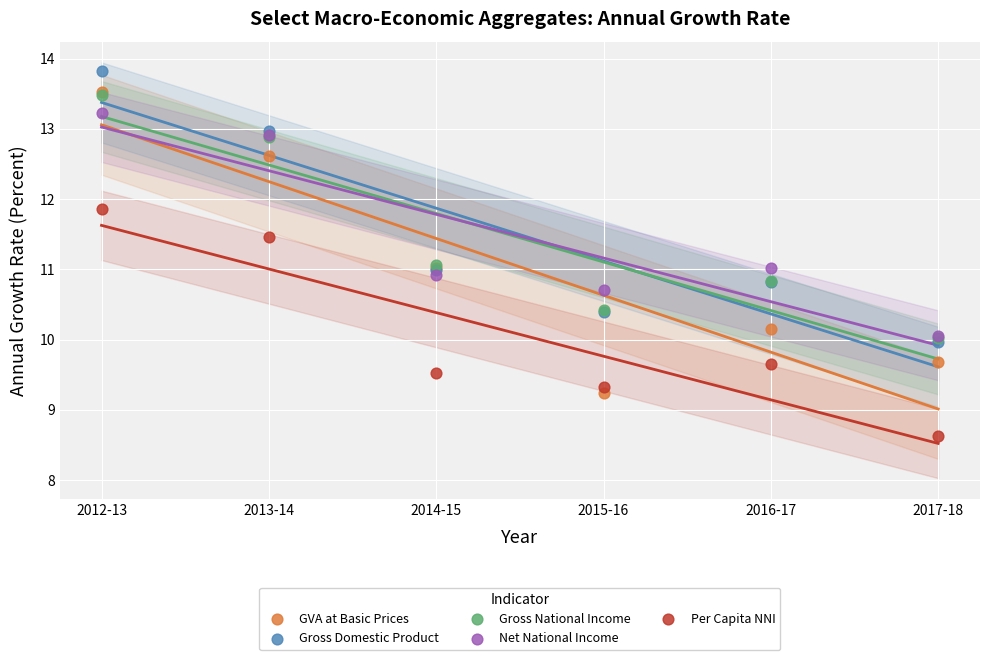

What are all the series names shown in the legend?

GVA at Basic Prices, Gross Domestic Product, Gross National Income, Net National Income, Per Capita NNI